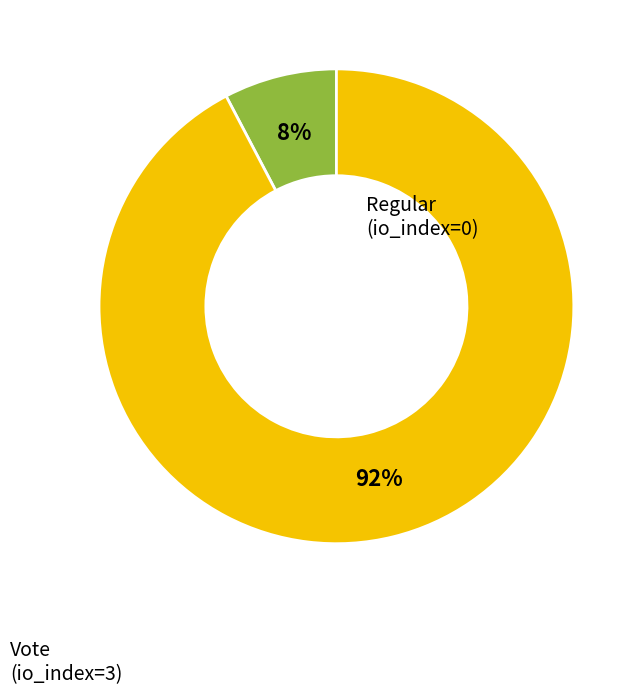

Do Vote and Regular together represent more than half of the pie?

Yes